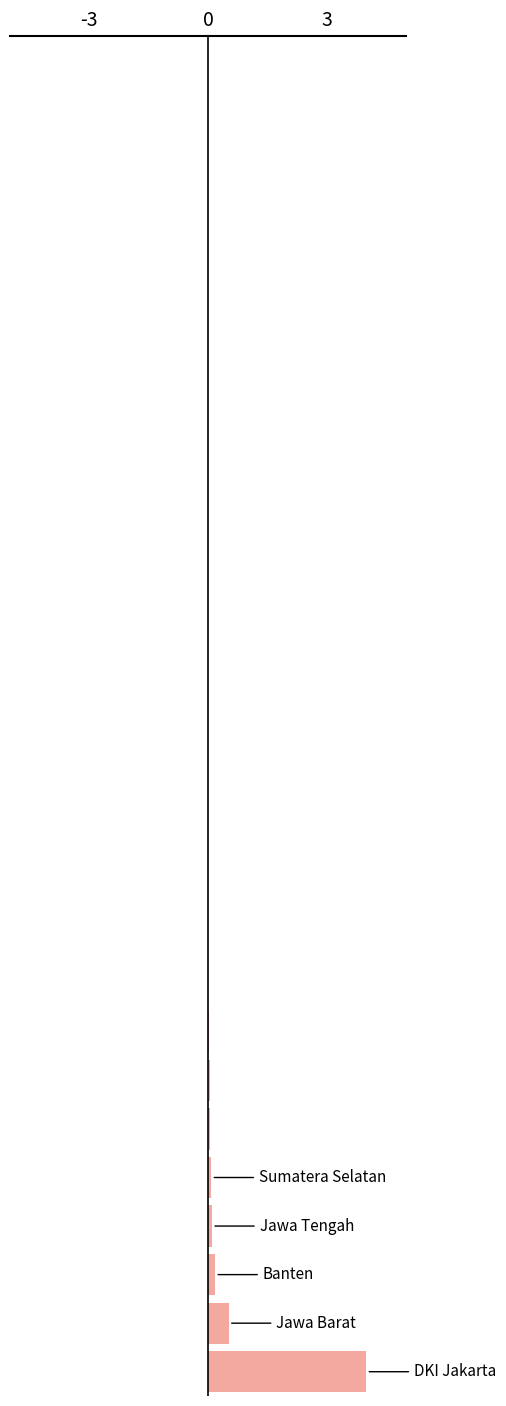

What is the sum of all values?

5.0